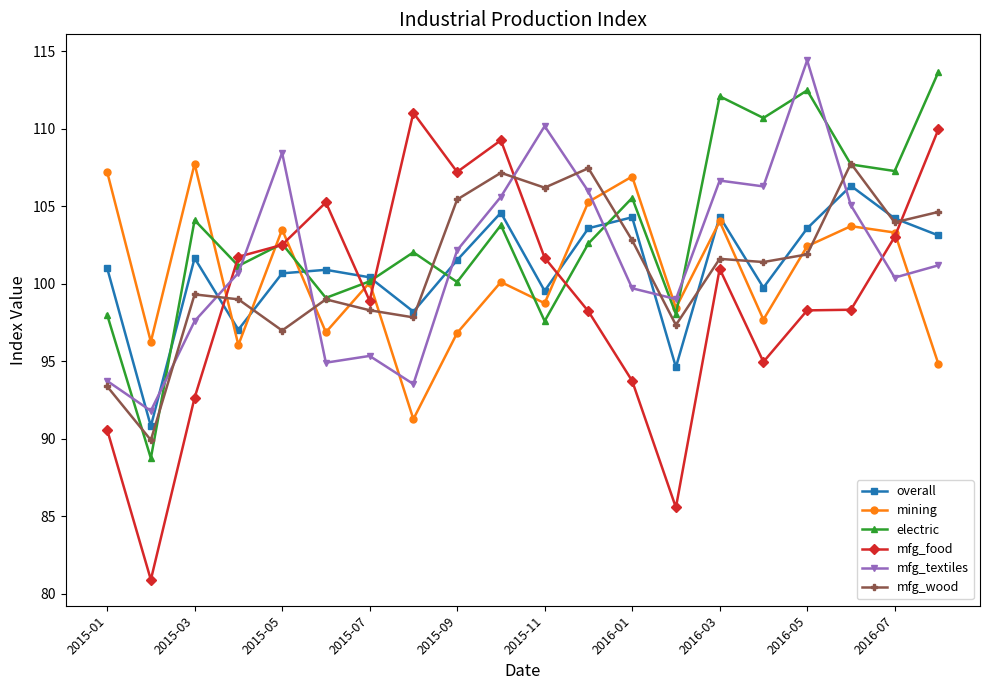

What is the average value of the mfg_food series?

99.2